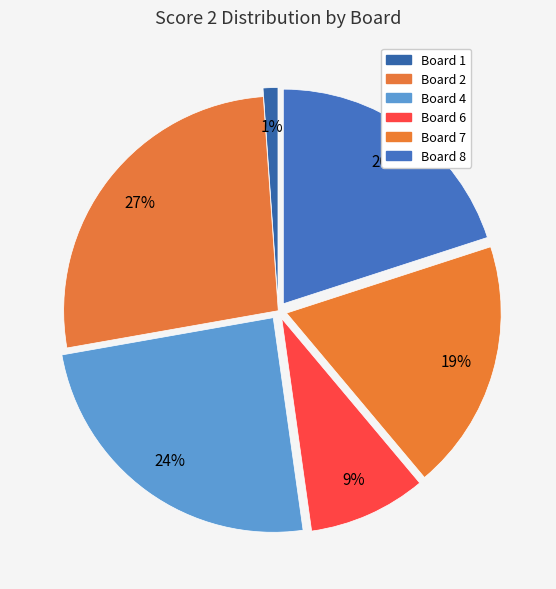

To the nearest percent, what is the difference between the largest and smallest slice percentages?

26%